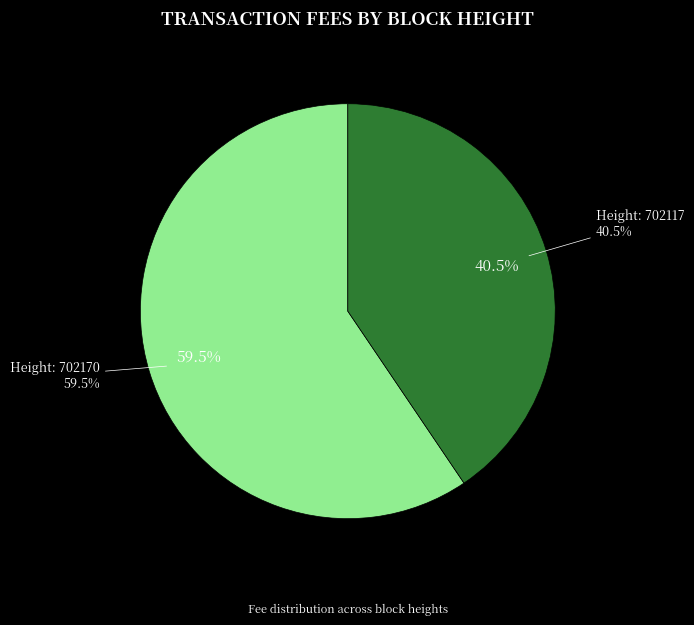

Which category accounts for the majority?

702170